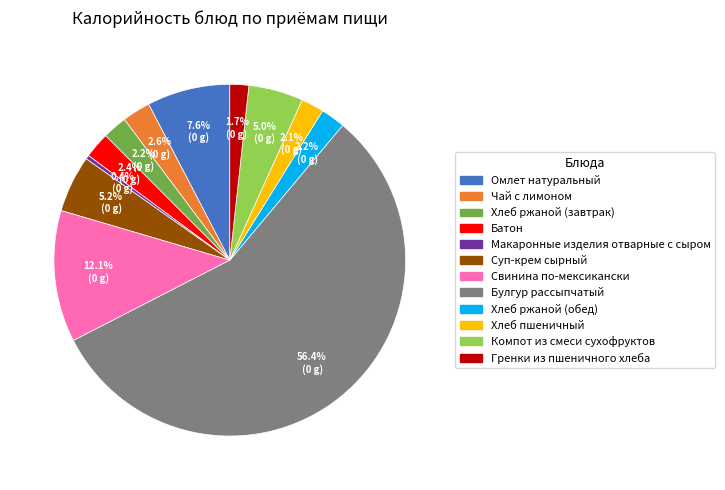

Which category has the biggest portion of the pie?

Булгур рассыпчатый